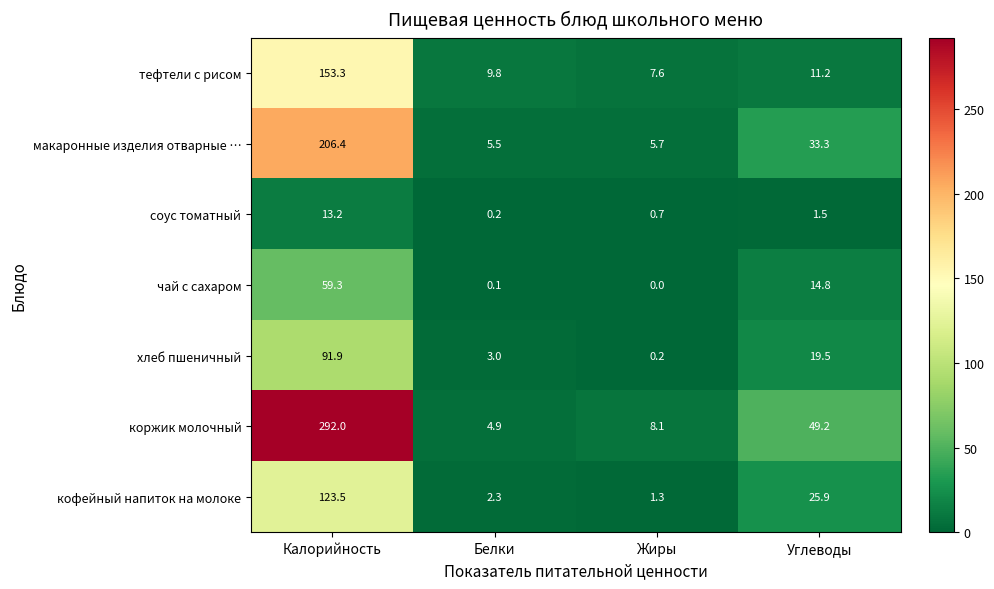

At which label is кофейный напиток на молоке closest to 62?

Углеводы